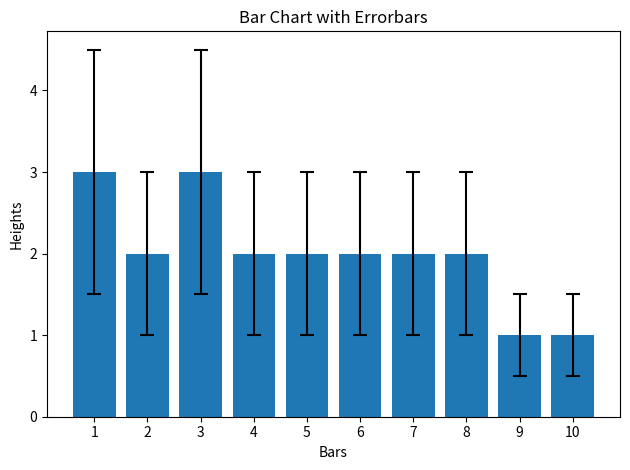

Reading left to right, what are all the values shown in this chart?

1=3	2=2	3=3	4=2	5=2	6=2	7=2	8=2	9=1	10=1